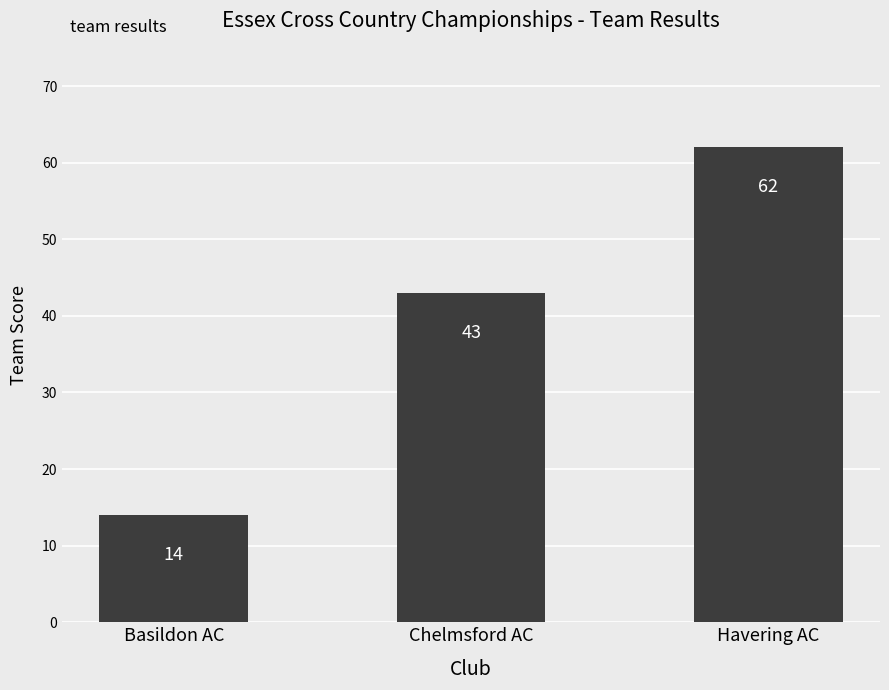

How many bars are there in total?

3